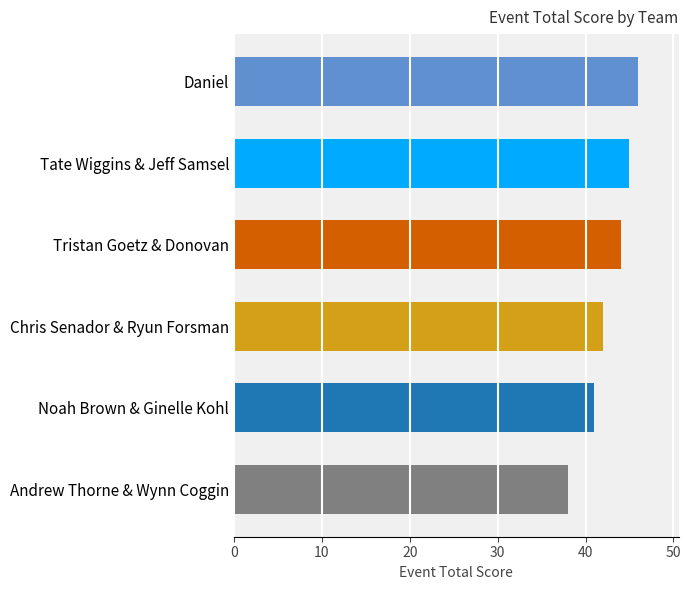

Reading bottom to top, list all the values displayed in this chart.

38	41	42	44	45	46